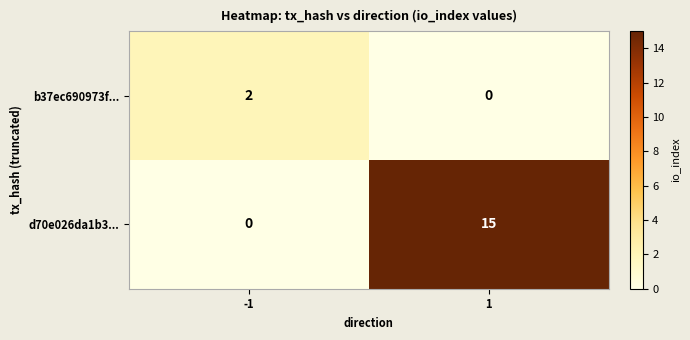

Reading right to left, list all the values displayed in this chart.

b37ec690973f...: 0	2
d70e026da1b3...: 15	0